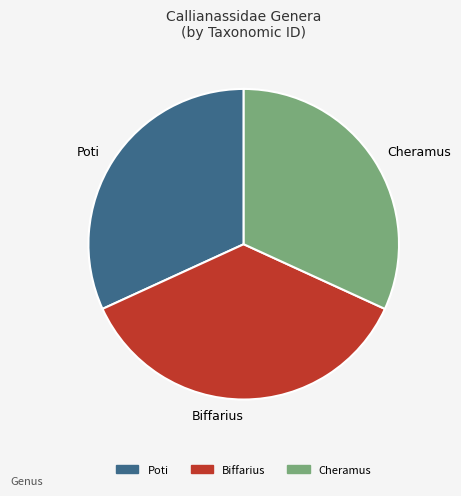

Combined, do Poti and Biffarius account for over 50%?

Yes